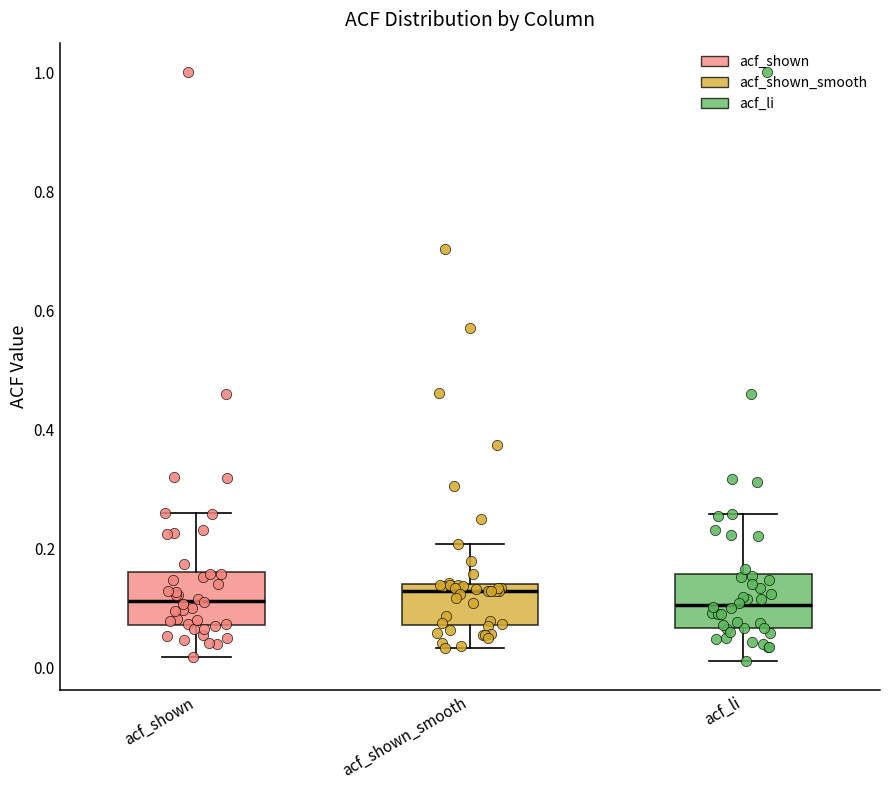

Where does the lower whisker of the box for acf_shown end on the y-axis? The values are not printed on the chart, so give them approximately, as read against the axis.

0.02